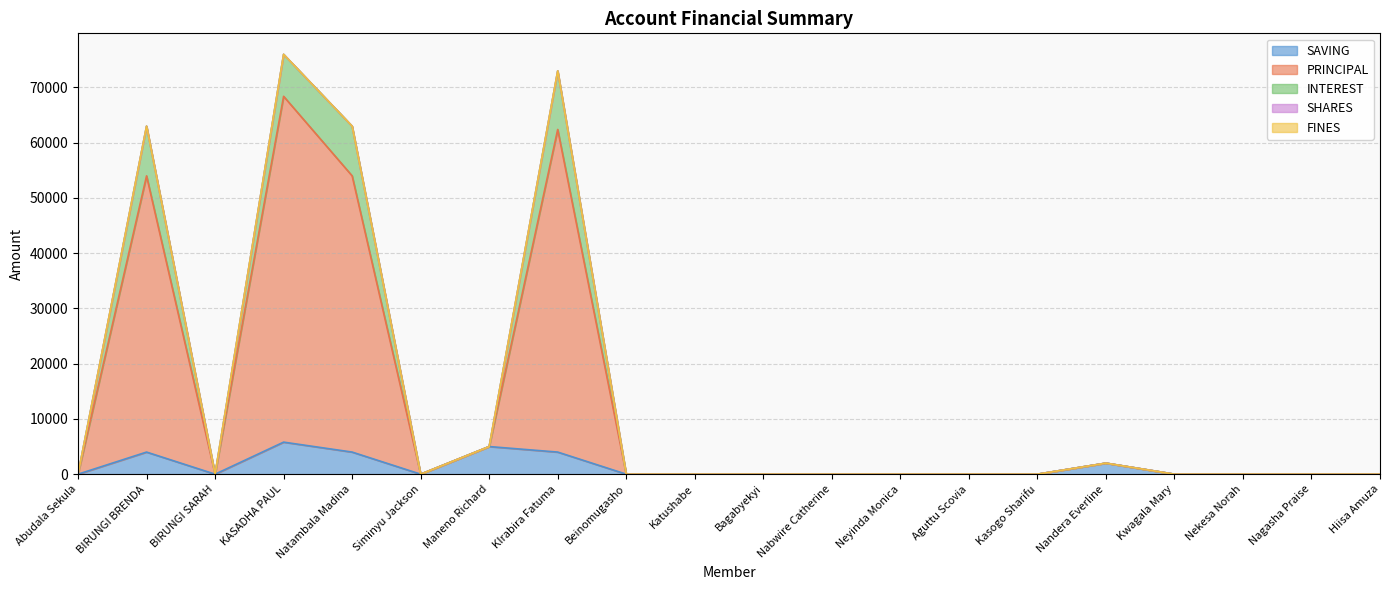

Is the value of PRINCIPAL at Nagasha Praise greater than the value of SAVING at BIRUNGI SARAH?

No